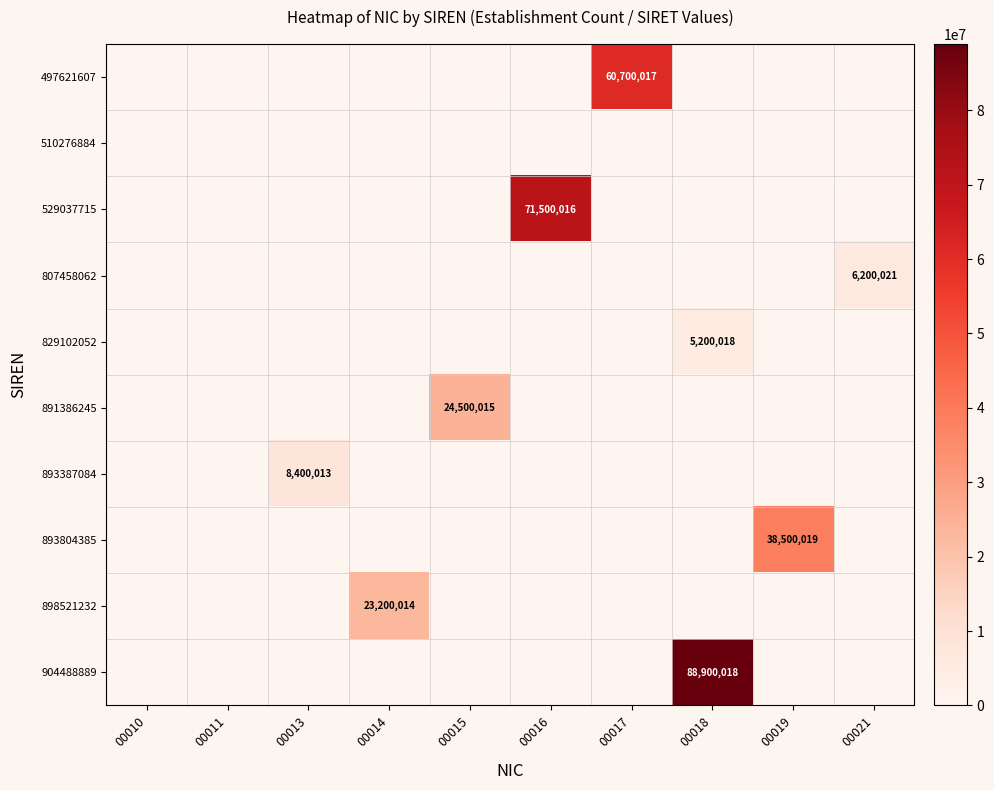

How many categories are shown in the chart?

10